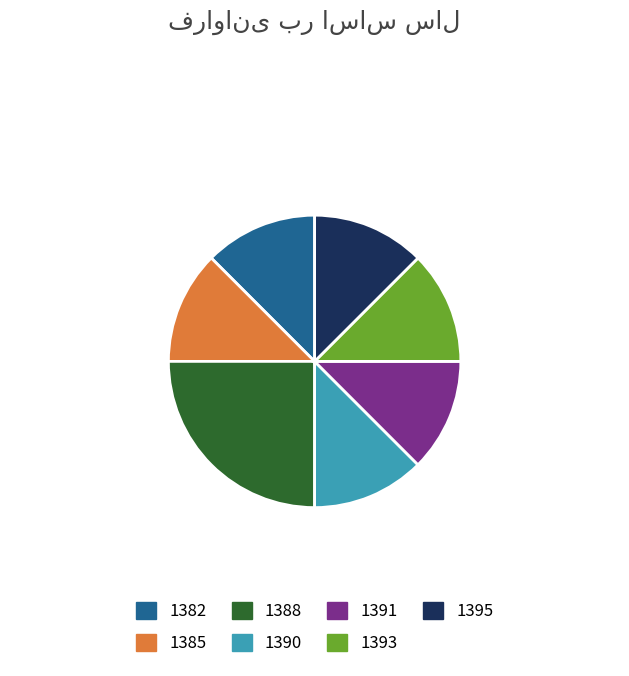

Is there any slice that represents more than half of the pie?

No